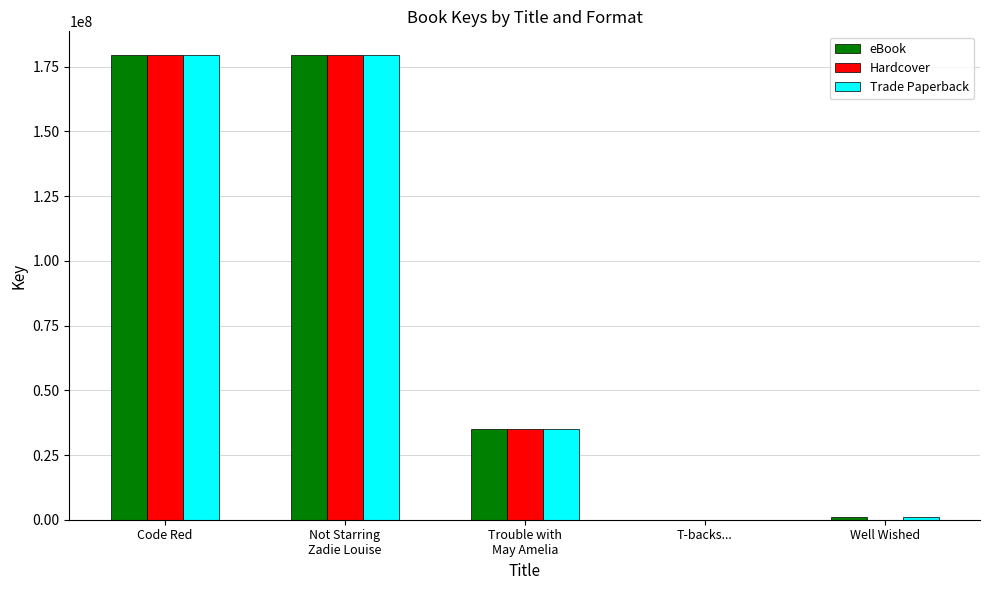

The value of Hardcover at Not Starring
Zadie Louise is 298430872. True or false?

False